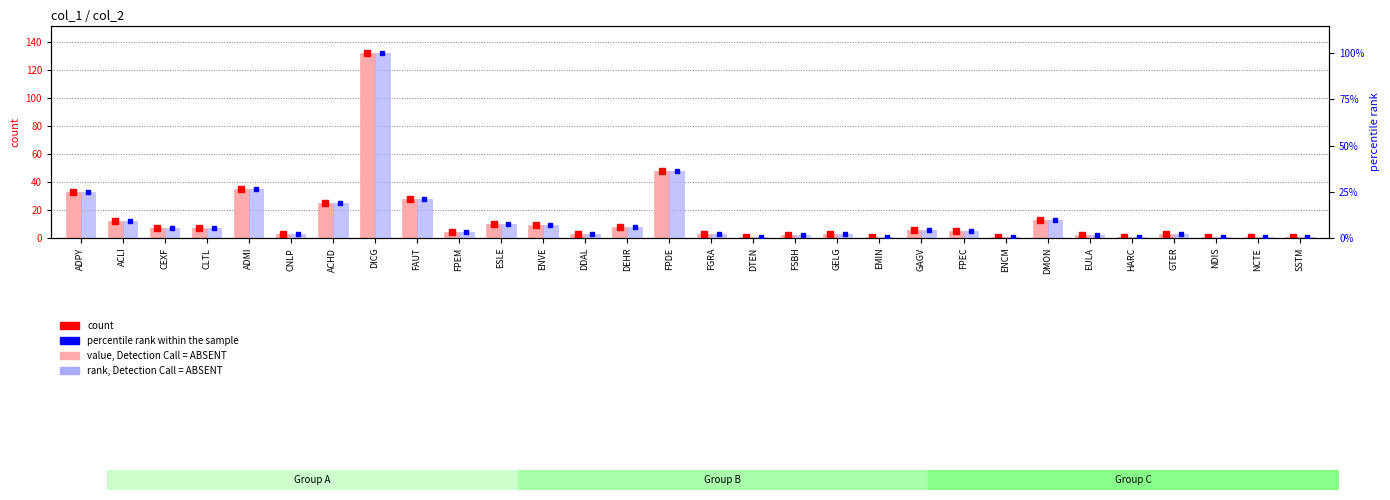

Does the chart contain stacked bars?

No